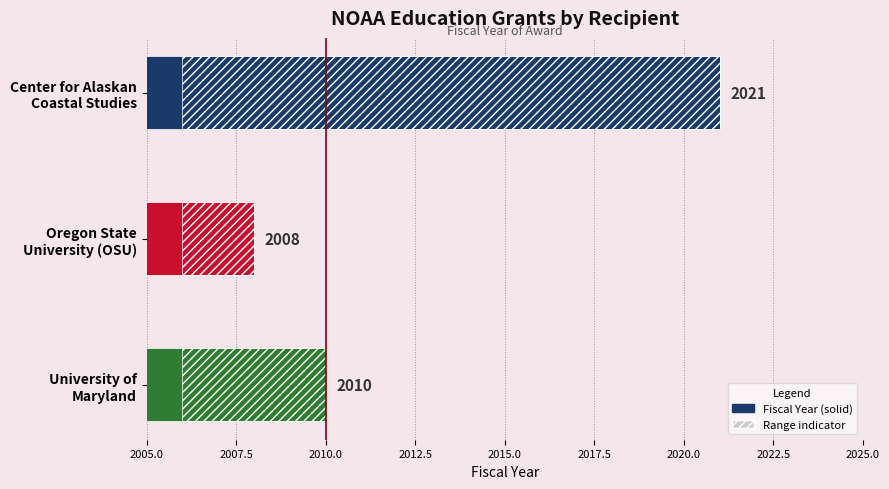

What position from the left is Oregon State University (OSU)?

2